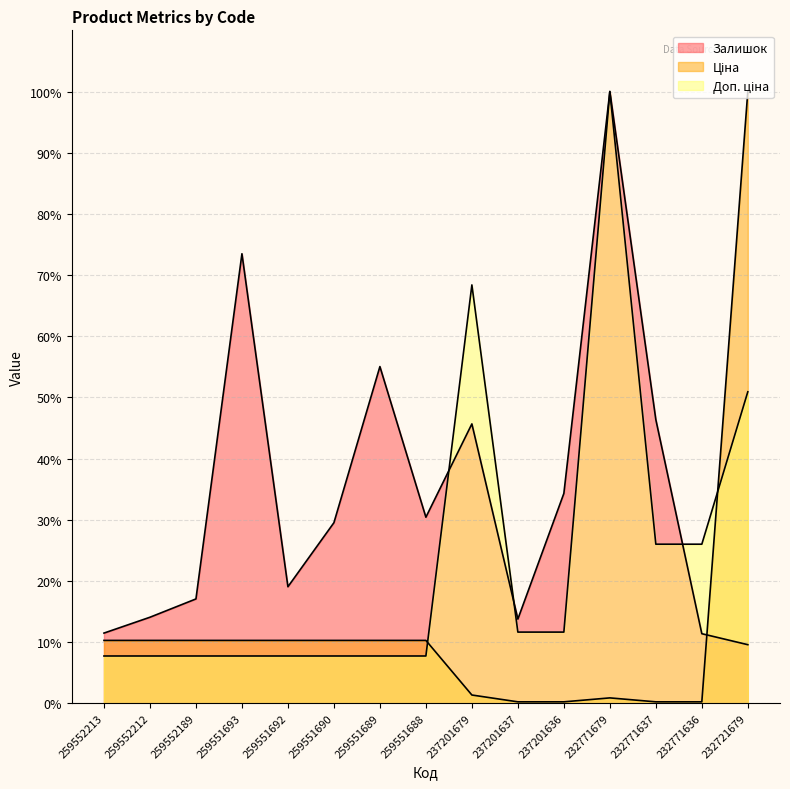

At how many categories does at least one series exceed 0?

15